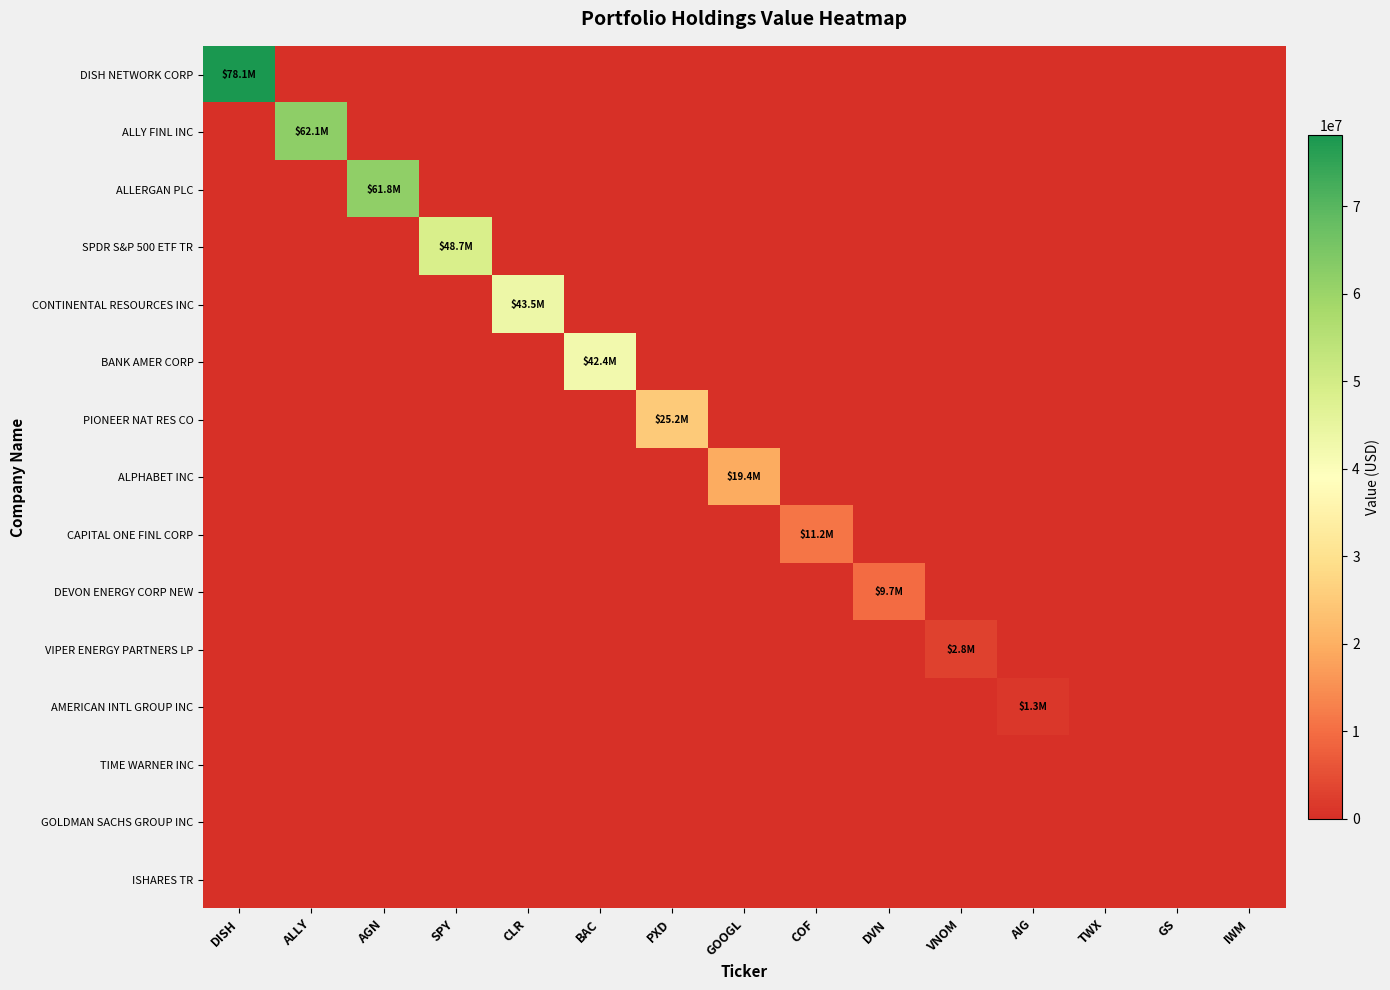

At which category does the chart reach its peak across all series?

DISH